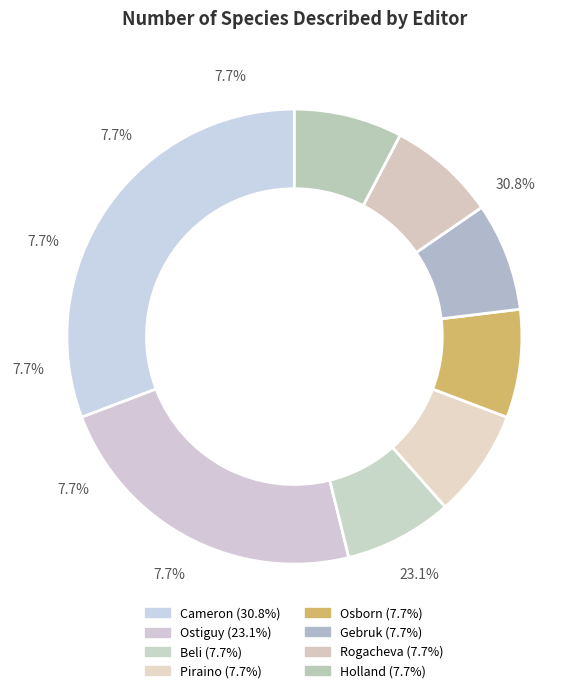

True or false: Cameron accounts for 41% of the total.

False